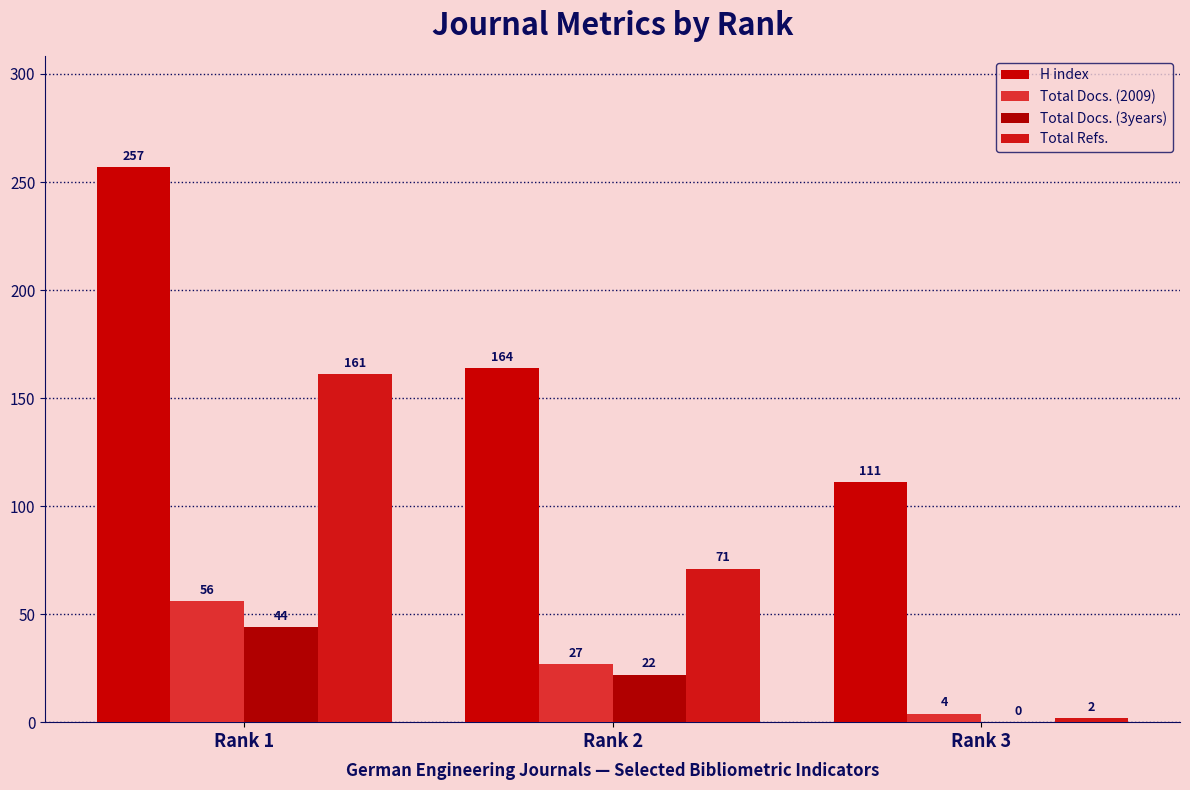

What is the value of the Total Docs. (2009) bar at the 1st from the left?

56